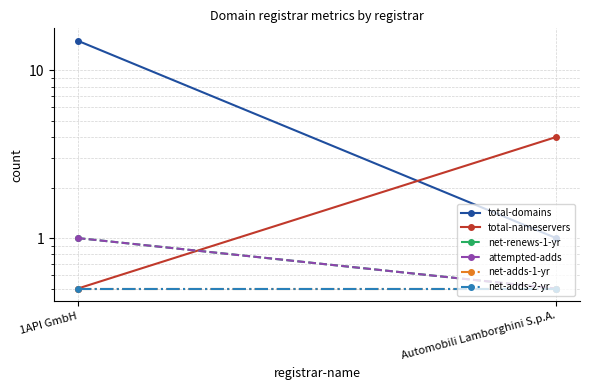

Which series has the largest total across all categories?

total-domains